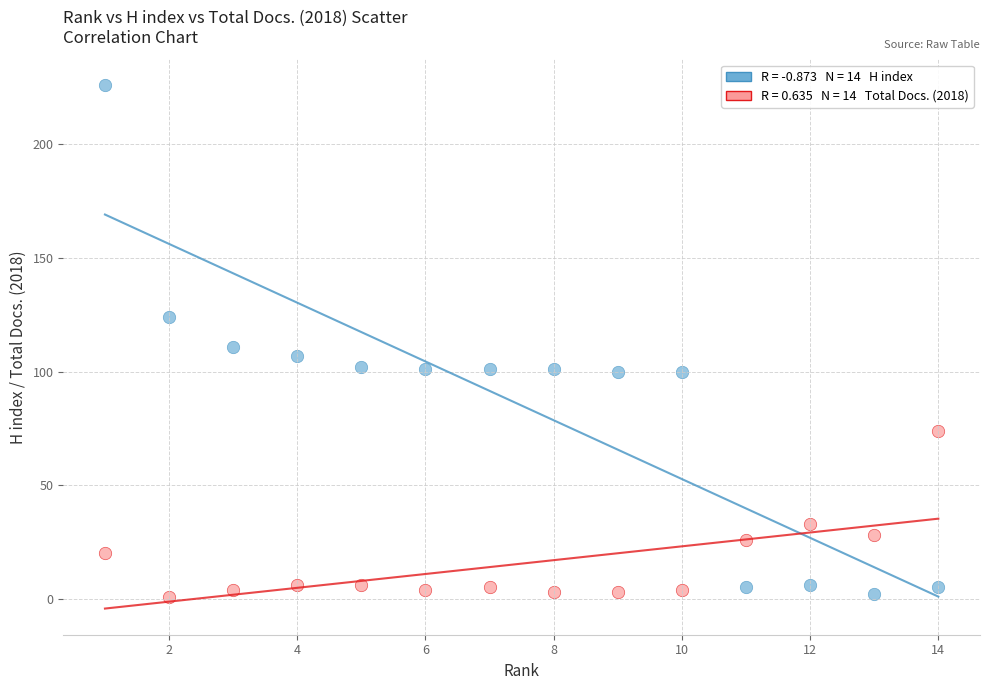

Across all data points, what is the range of X values (max minus min)?

13